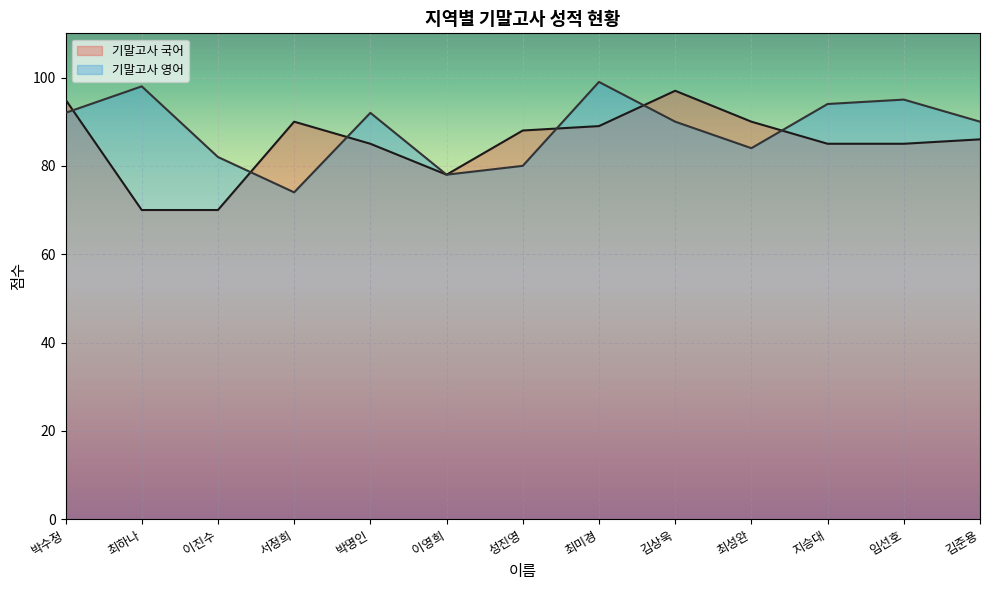

What is the total value across all series at 이영희?

156